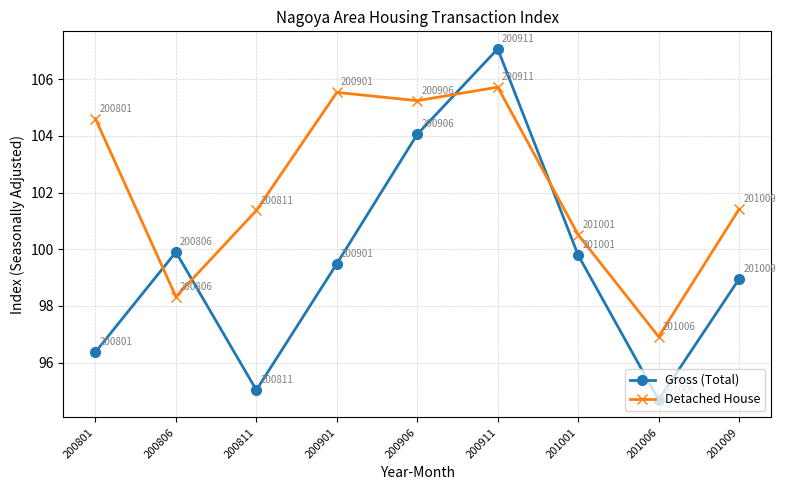

How many interior local valleys does the Gross (Total) series have?

2